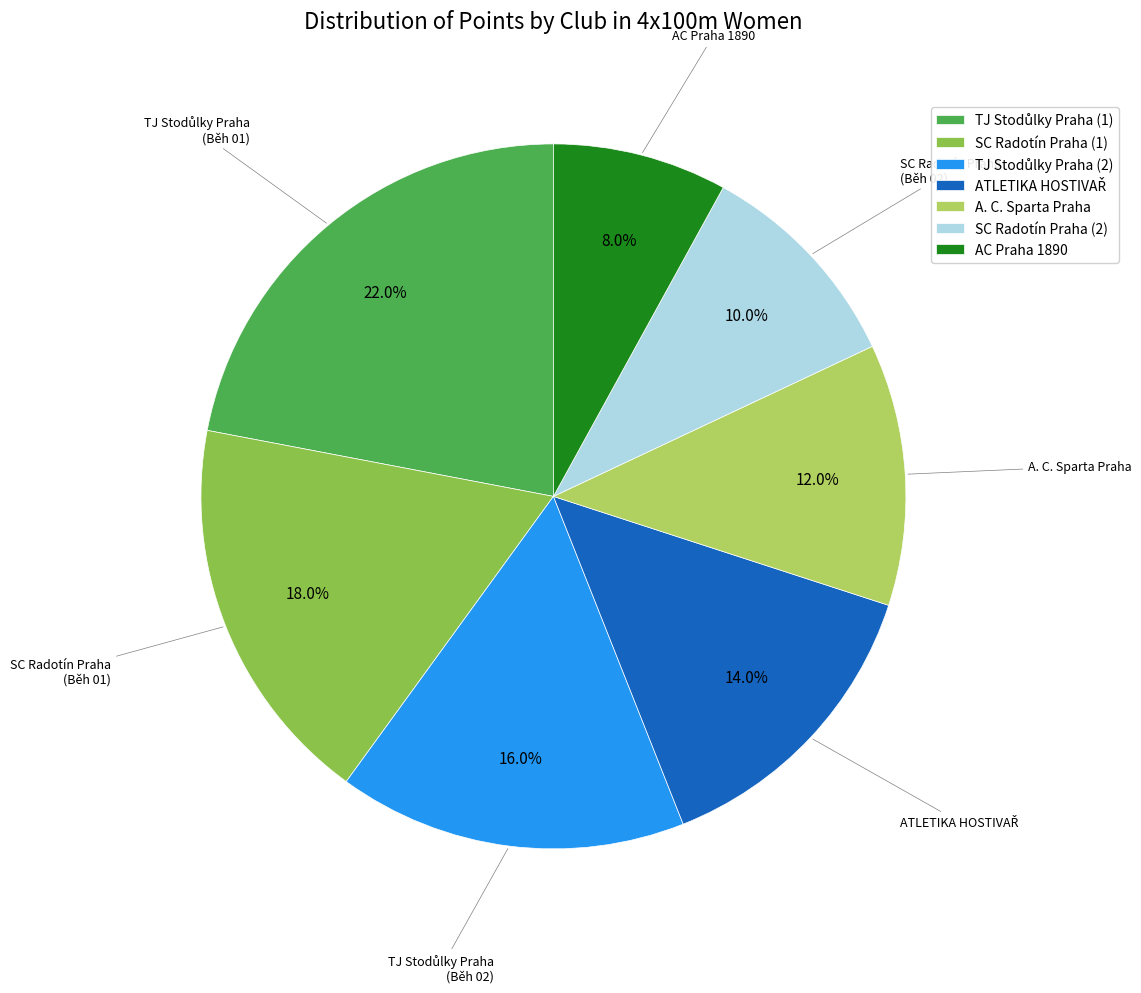

Which category has the smallest portion of the pie?

AC Praha 1890